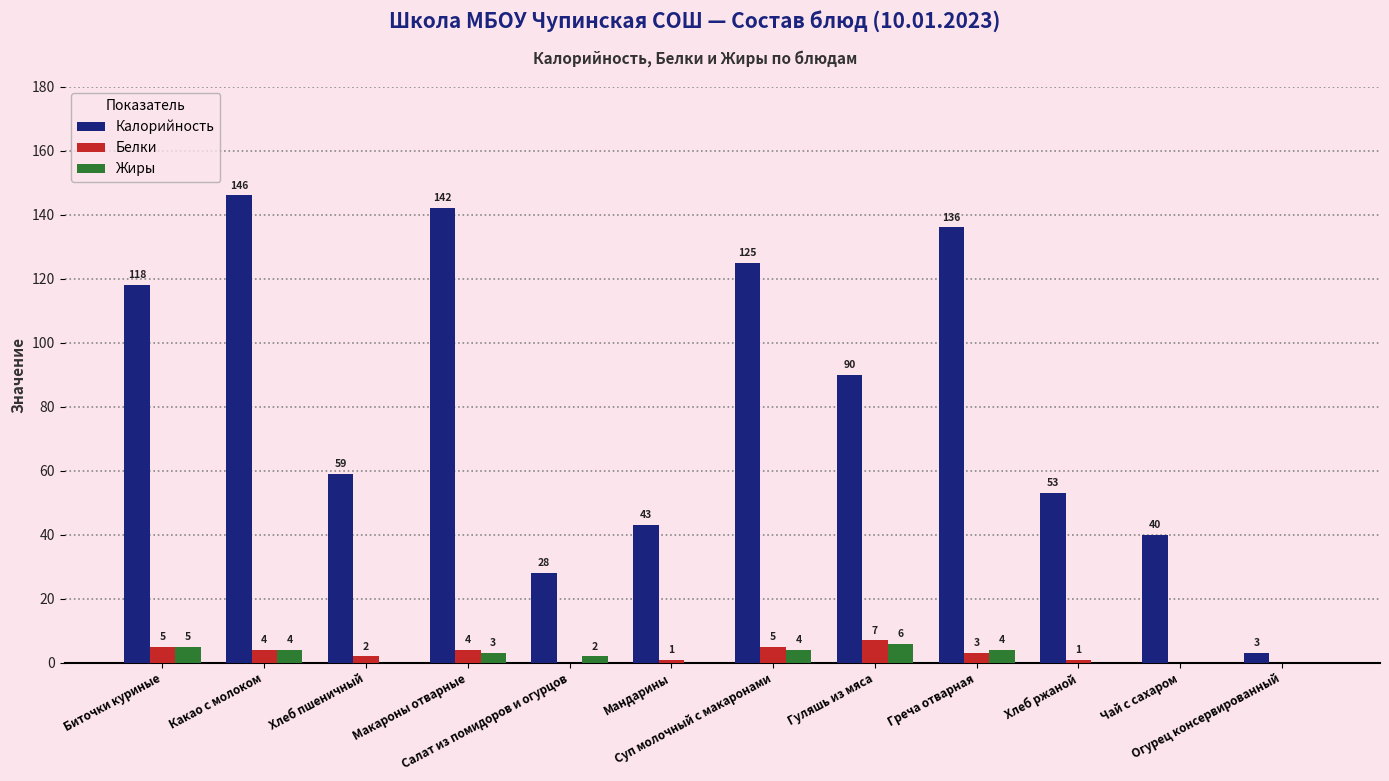

What is the highest value of the Белки series?

7